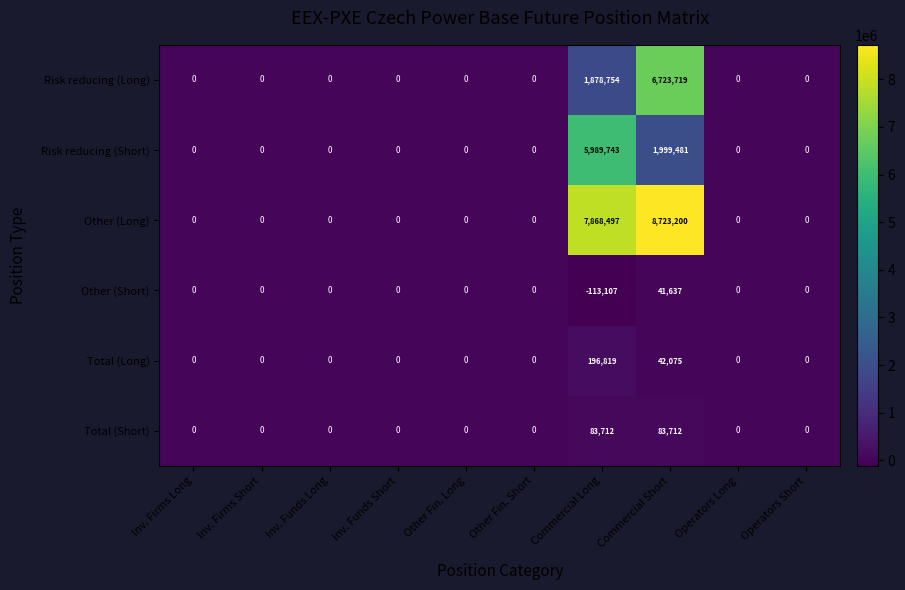

How many categories are shown in the chart?

10